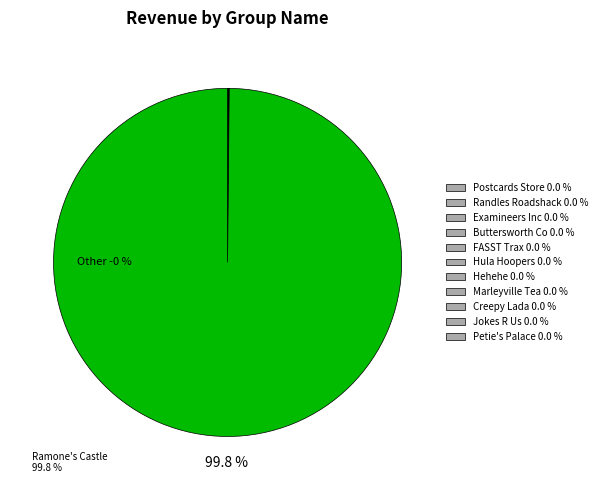

What is the largest slice in the pie chart?

Ramone's Castle